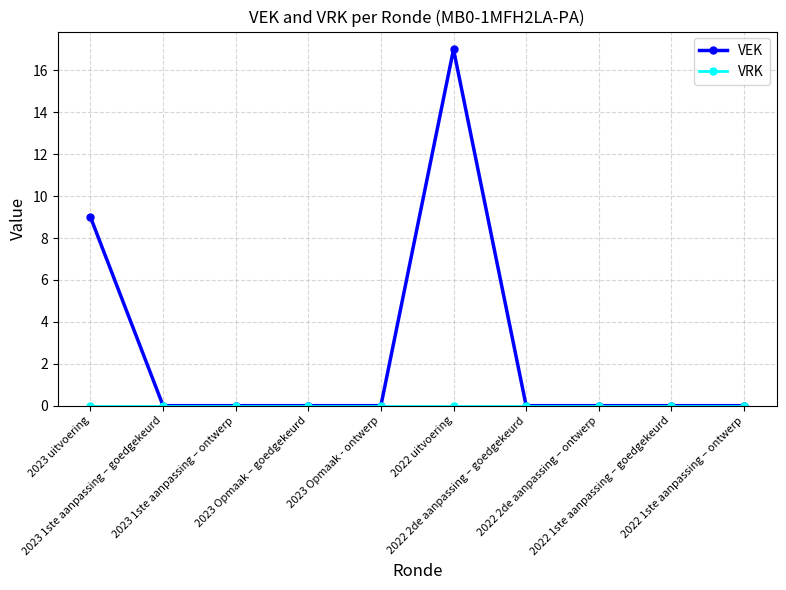

What is the maximum value for VEK?

17